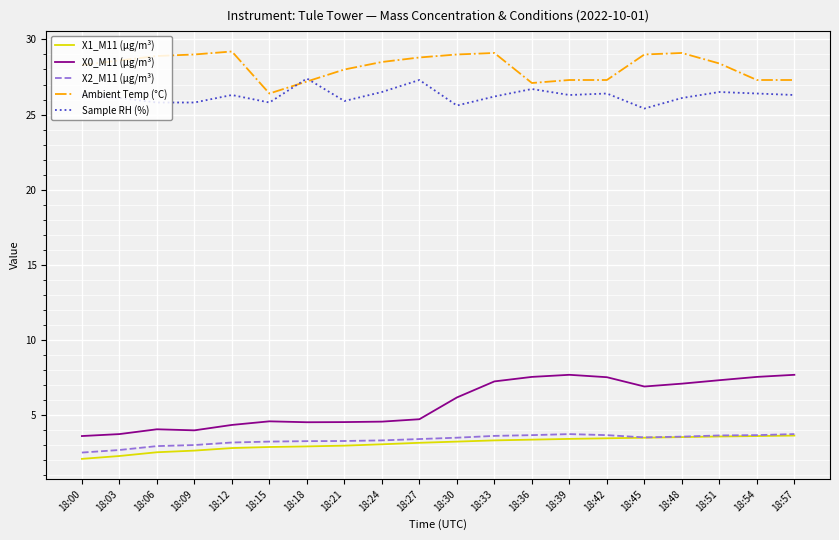

At 18:36, list the series in order from largest to smallest.

Ambient Temp (°C), Sample RH (%), X0_M11 (μg/m³), X2_M11 (μg/m³), X1_M11 (μg/m³)